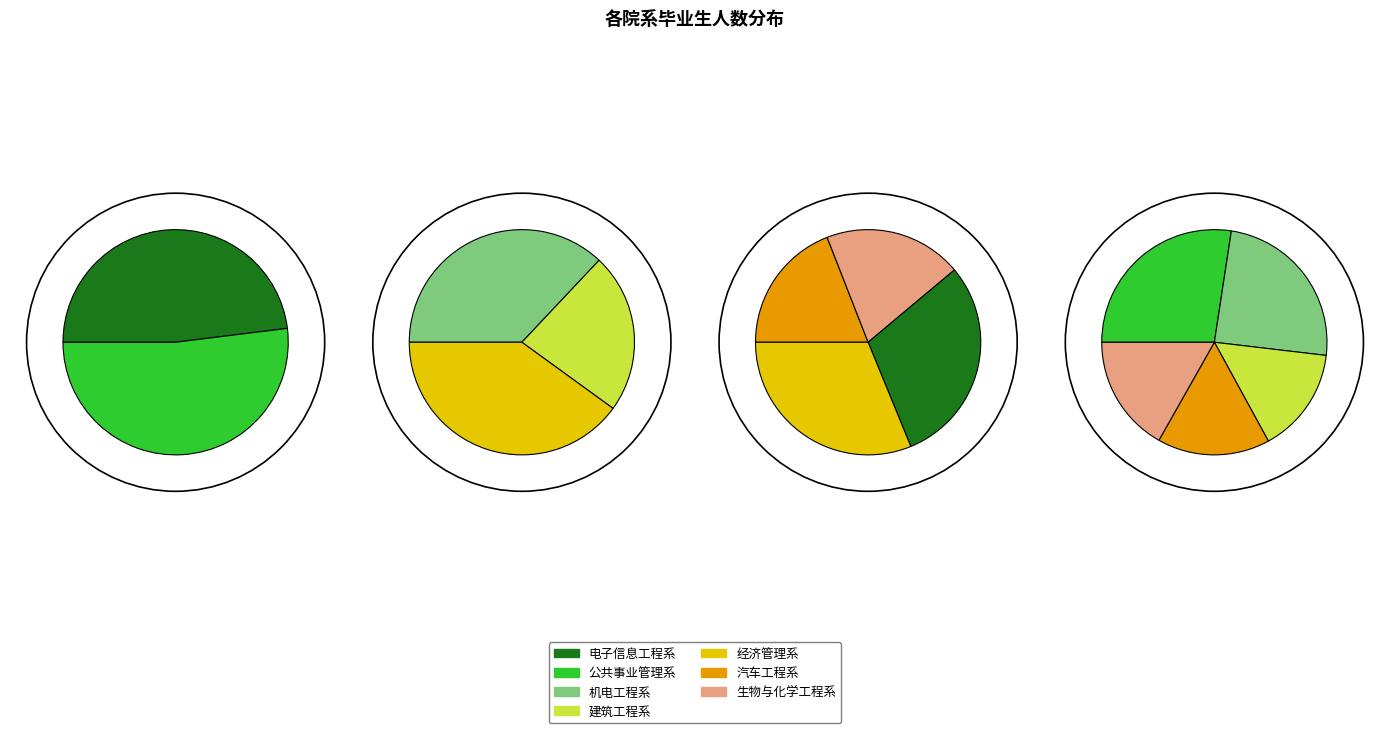

What is the ratio of the value at 生物与化学工程系 to the value at 经济管理系?

0.6